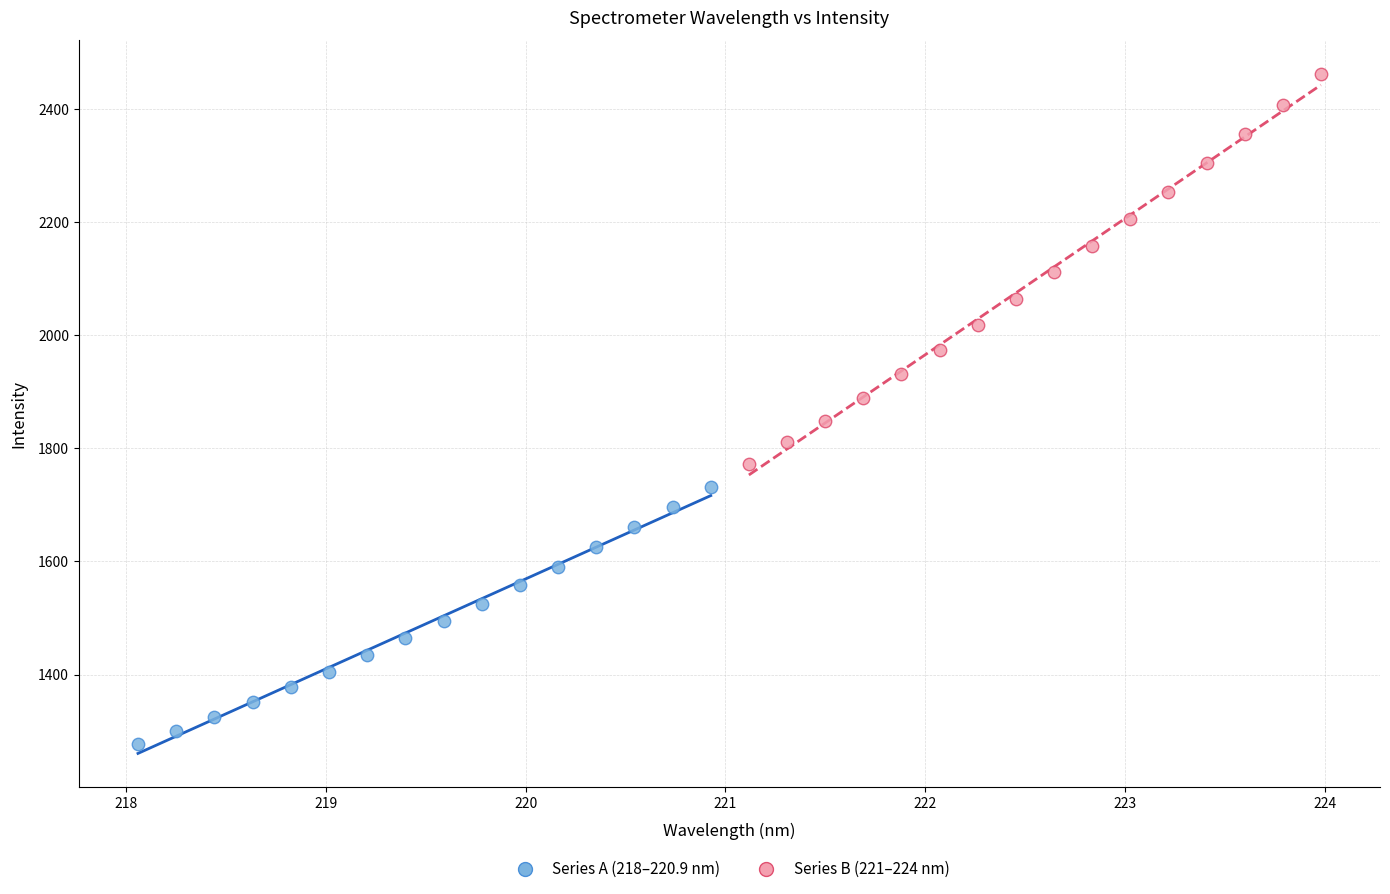

Which series has the widest spread of Y values?

Series B (221–224 nm)